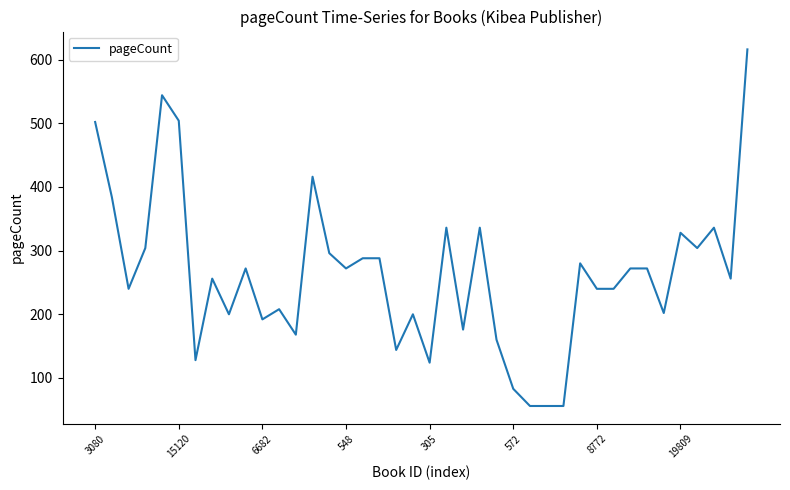

What is the maximum value shown in the chart?

616